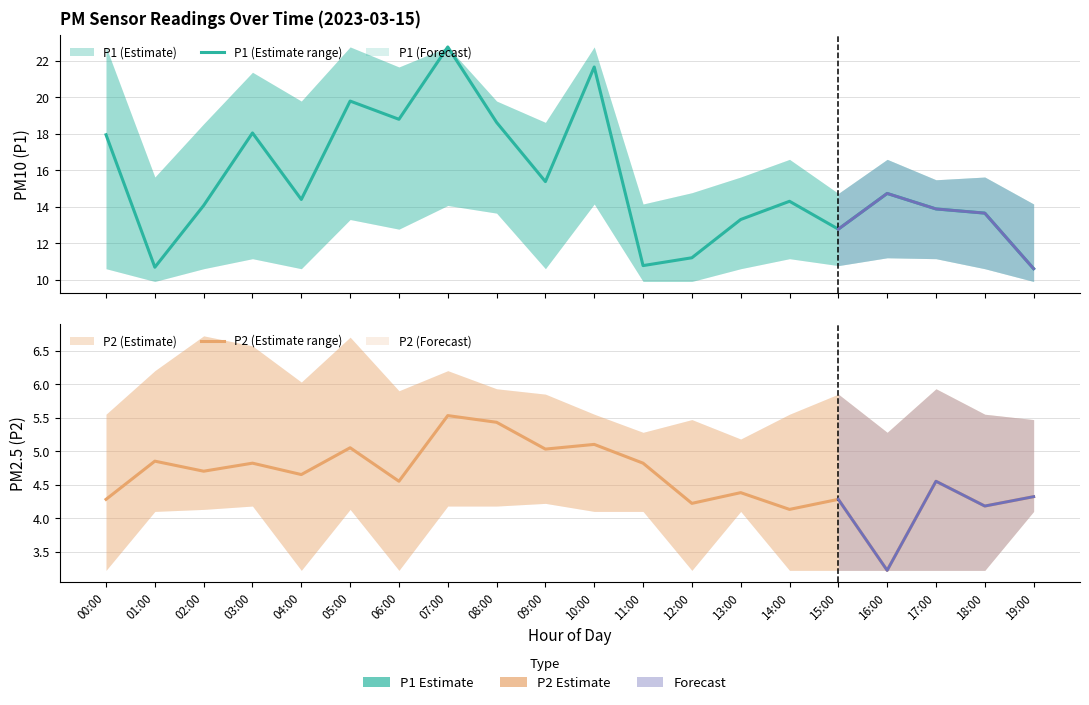

True or false: P1_upper and P2_upper intersect in this chart.

False